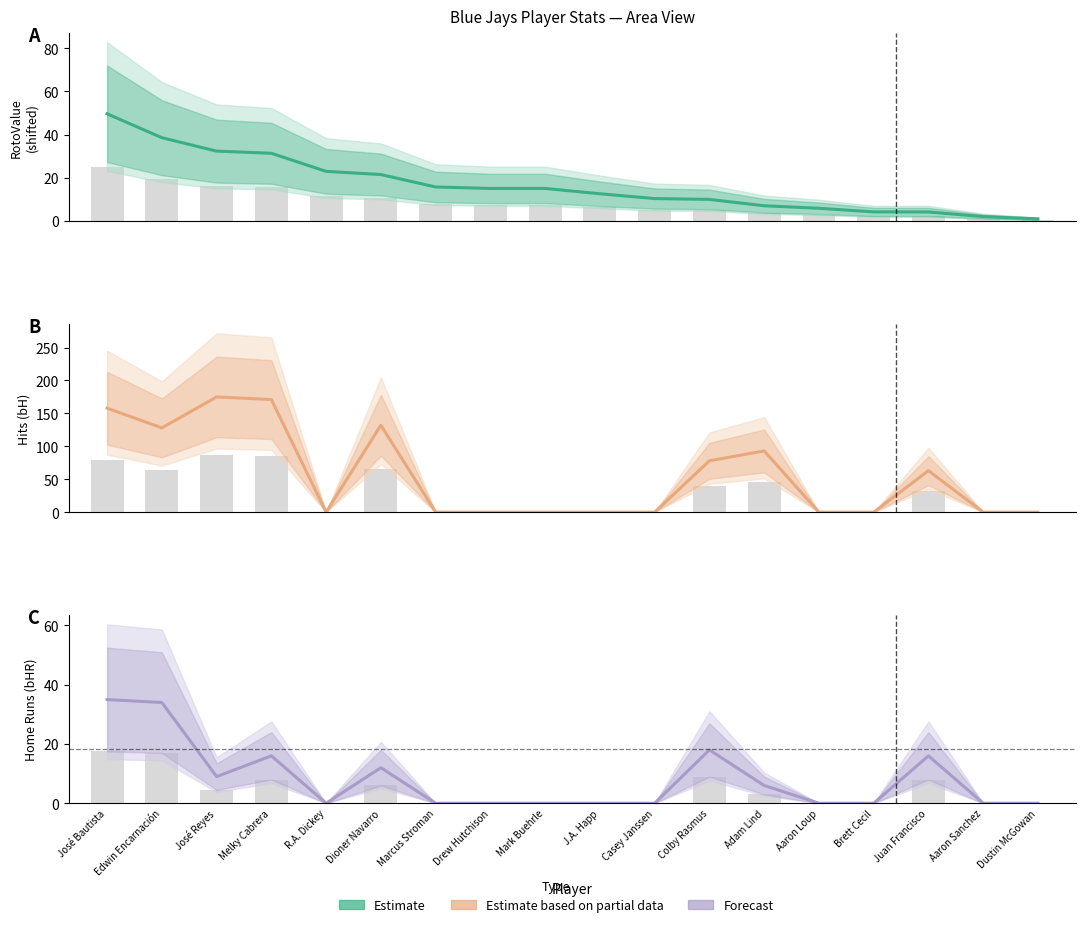

What is the difference between the maximum and minimum values in the Estimate series?

48.7